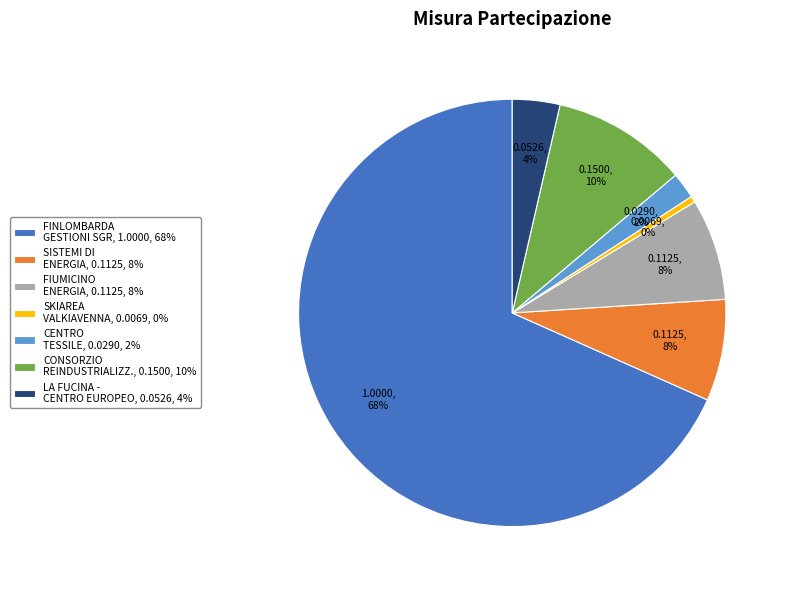

To the nearest percent, what is the difference between the largest and smallest slice percentages?

68%